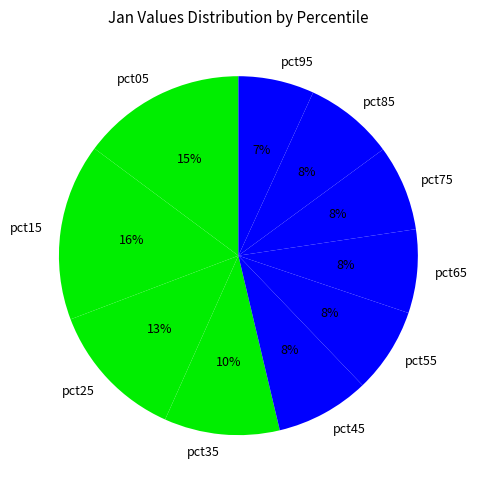

What percentage is the pct45 slice, to the nearest percent?

8%